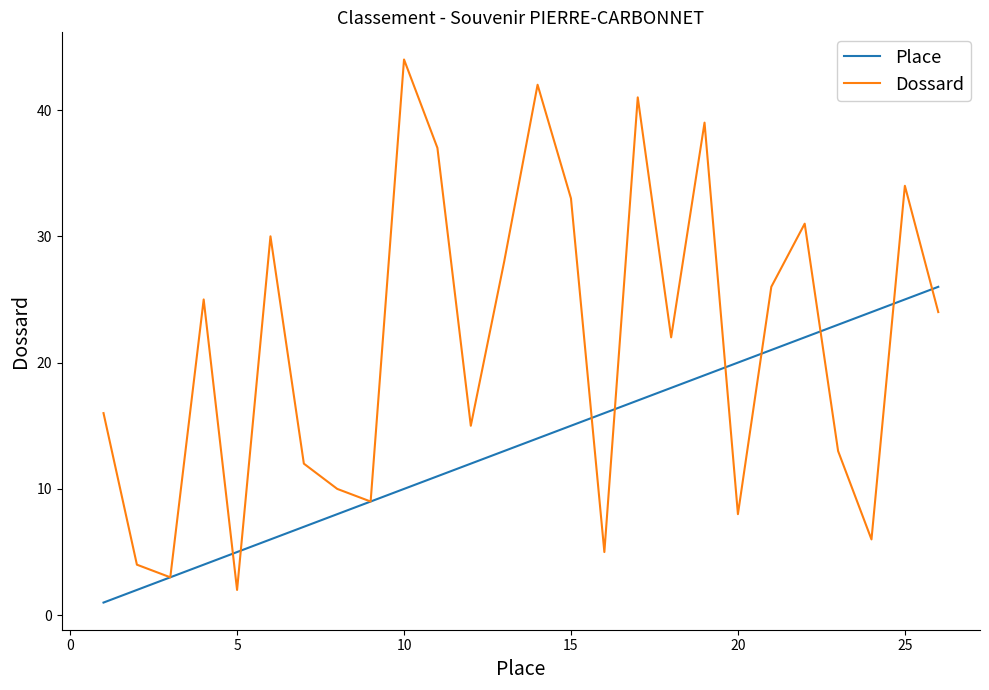

What are all the series names shown in the legend?

Place, Dossard